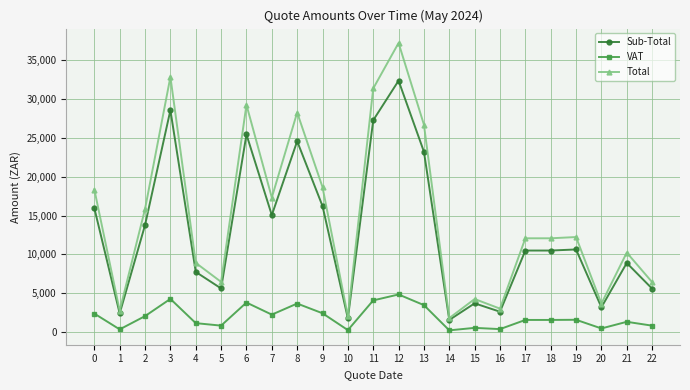

What is the value of the VAT point at the 17th from the left?

395.2